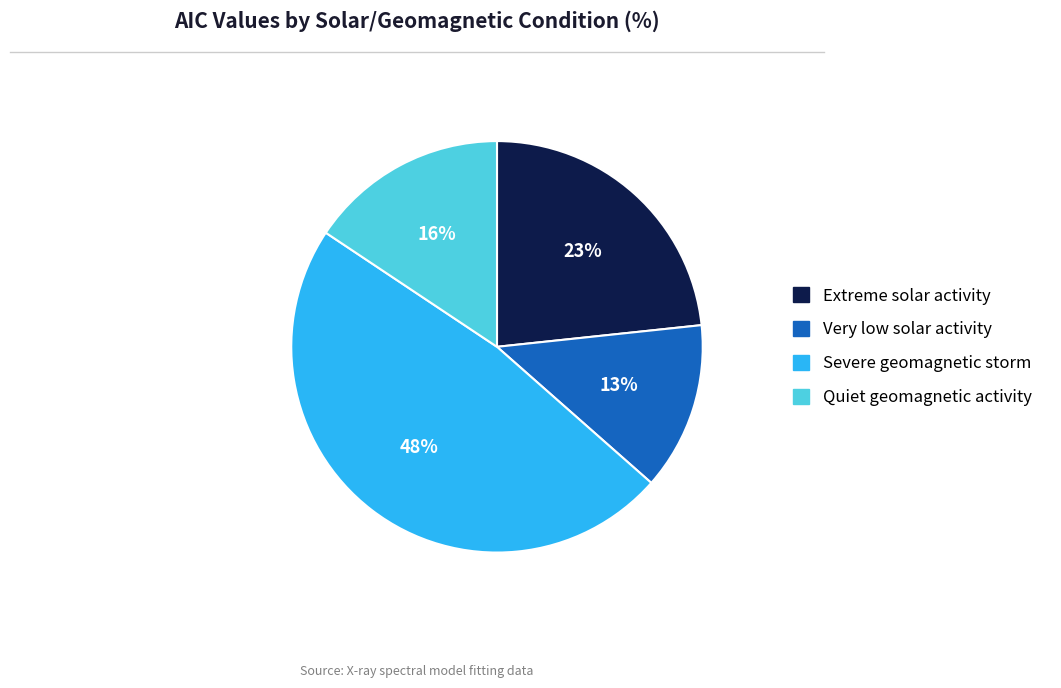

Does Extreme solar activity represent more than half of the total?

No